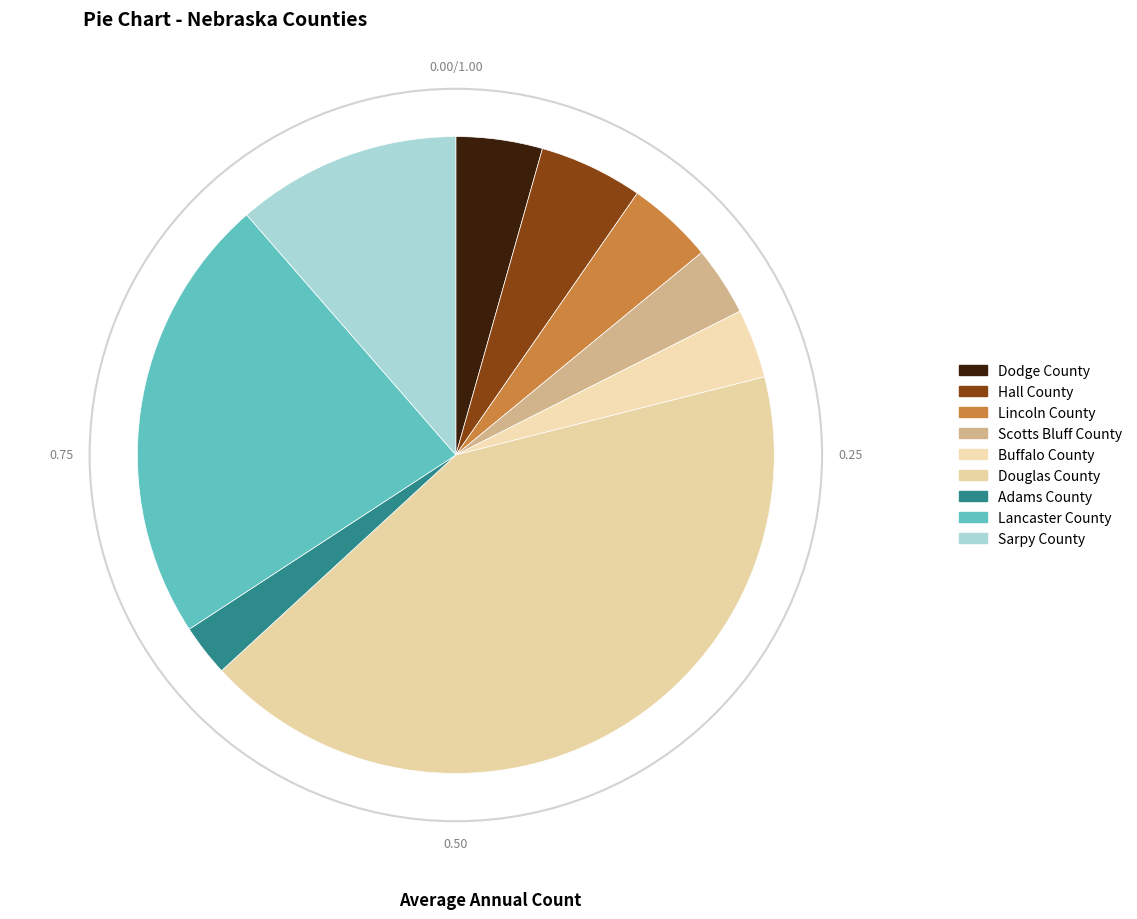

Which category has the smallest portion of the pie?

Adams County